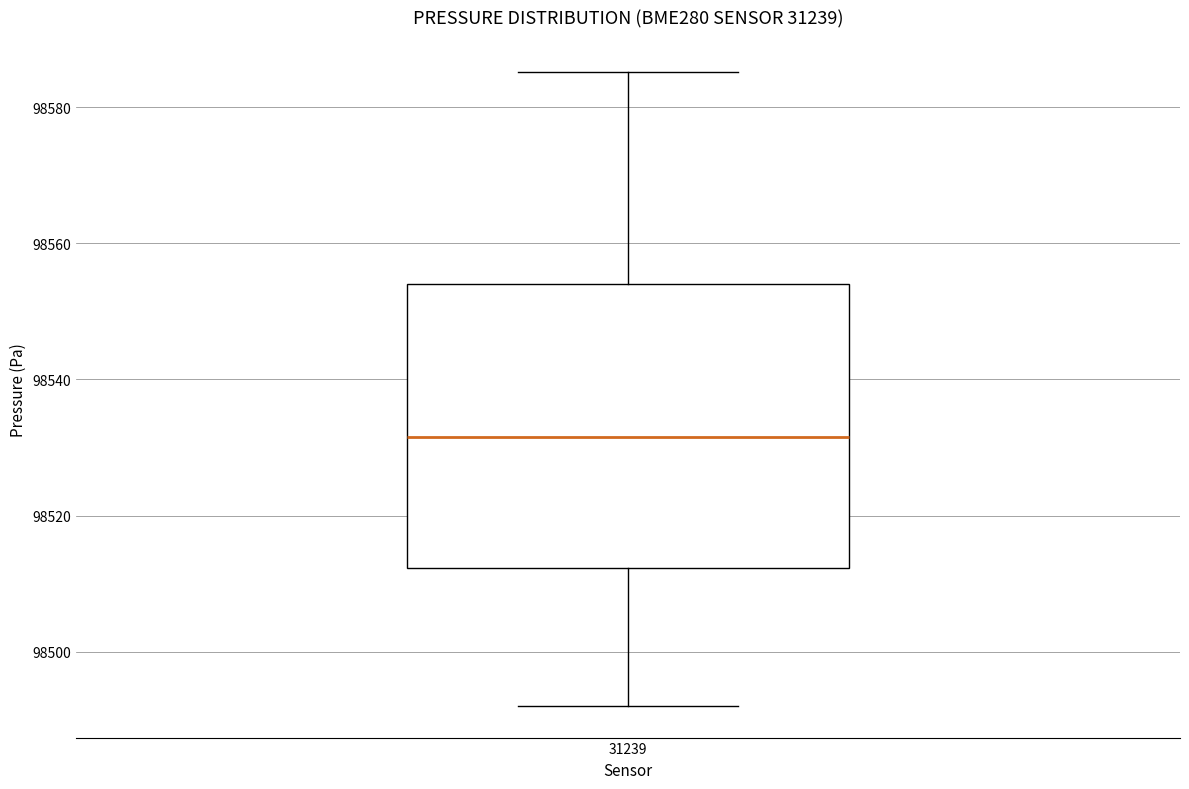

Read this box plot against the y-axis: the position of the median line, the range covered by the box, and the ends of both whiskers. The values are not printed on the chart, so give them approximately, as read against the axis.

median 98532, box 98512 to 98554, whiskers 98492 to 98586